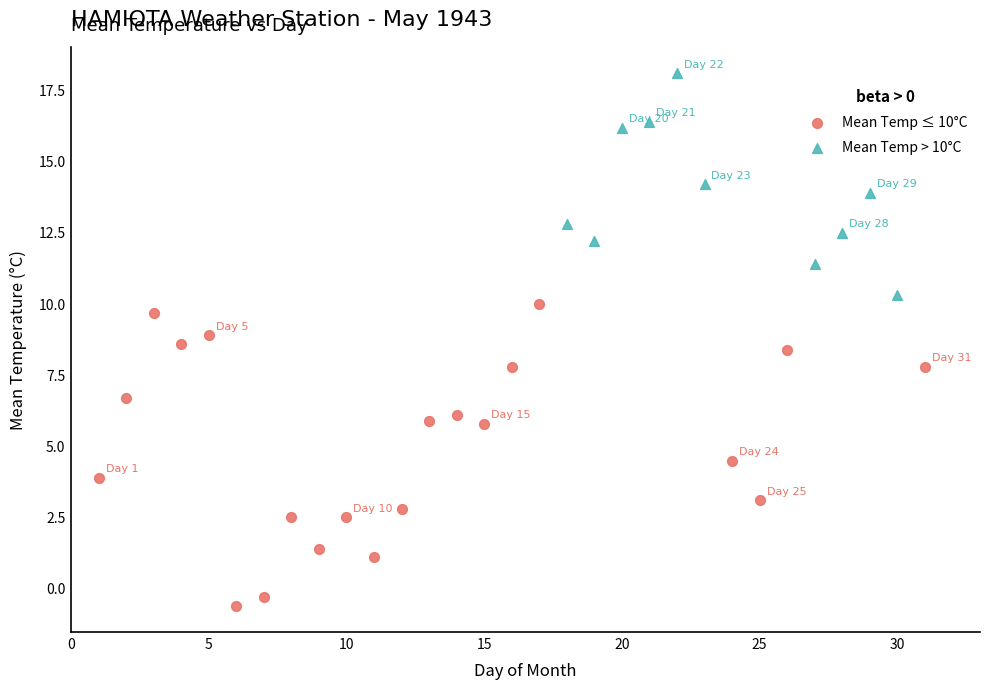

Which series contains the highest Y value?

Mean Temp > 10°C